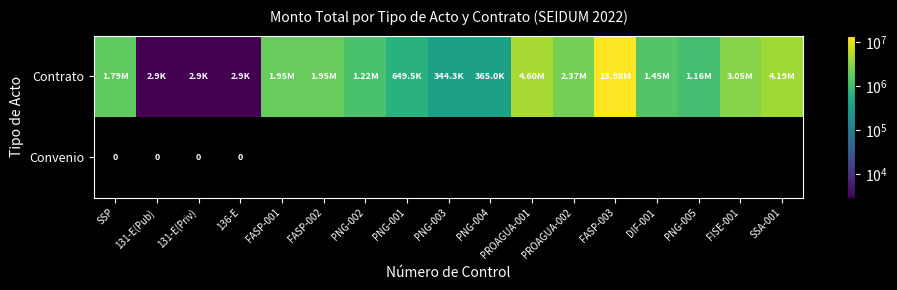

The Convenio series shows 0.0 at PNG-002. True or false?

True